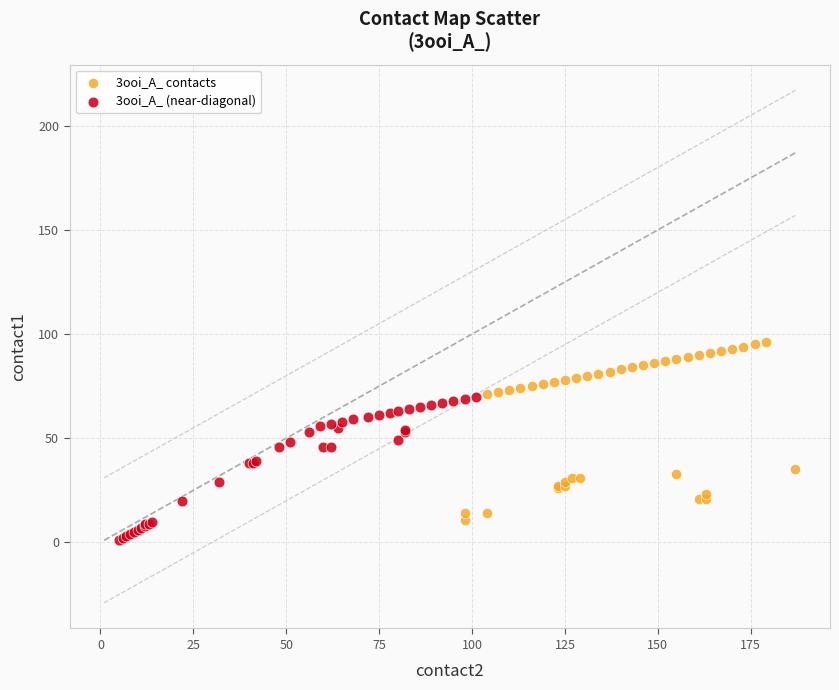

What are all the series names shown in the legend?

3ooi_A_ contacts, 3ooi_A_ (near-diagonal)